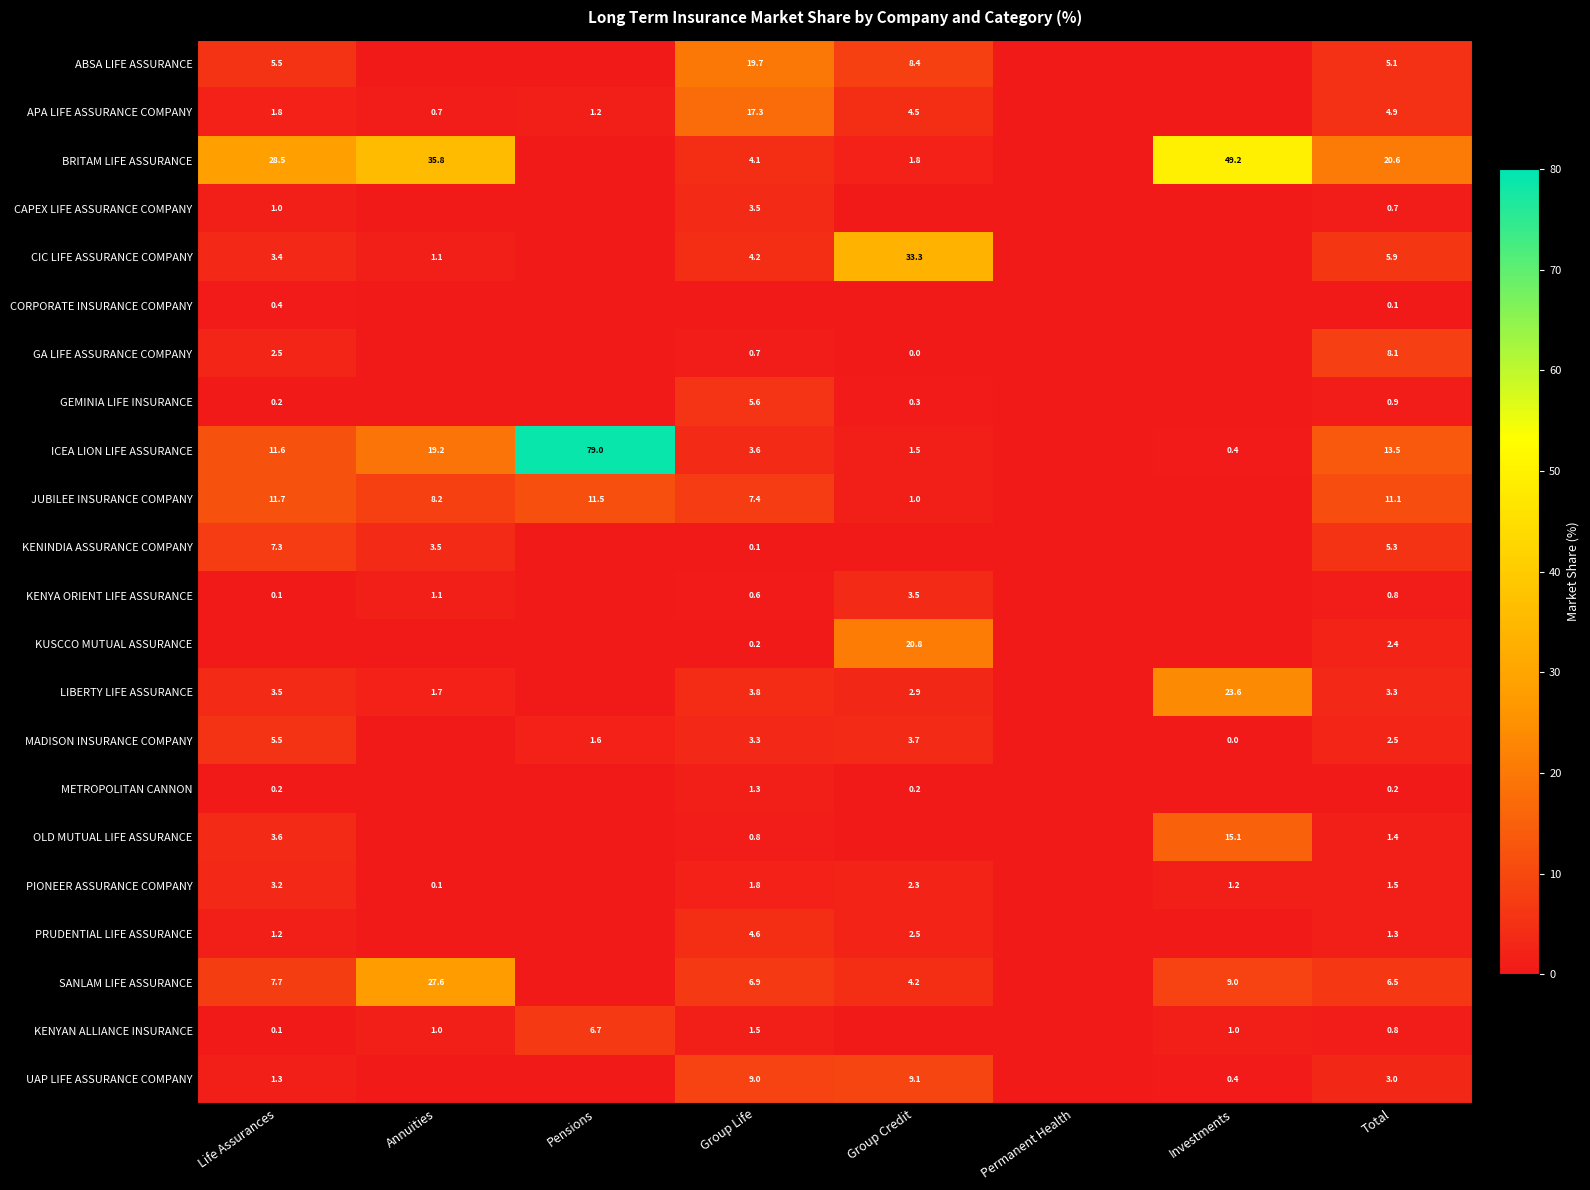

Is it true that OLD MUTUAL LIFE ASSURANCE equals 26.4 at Investments?

False